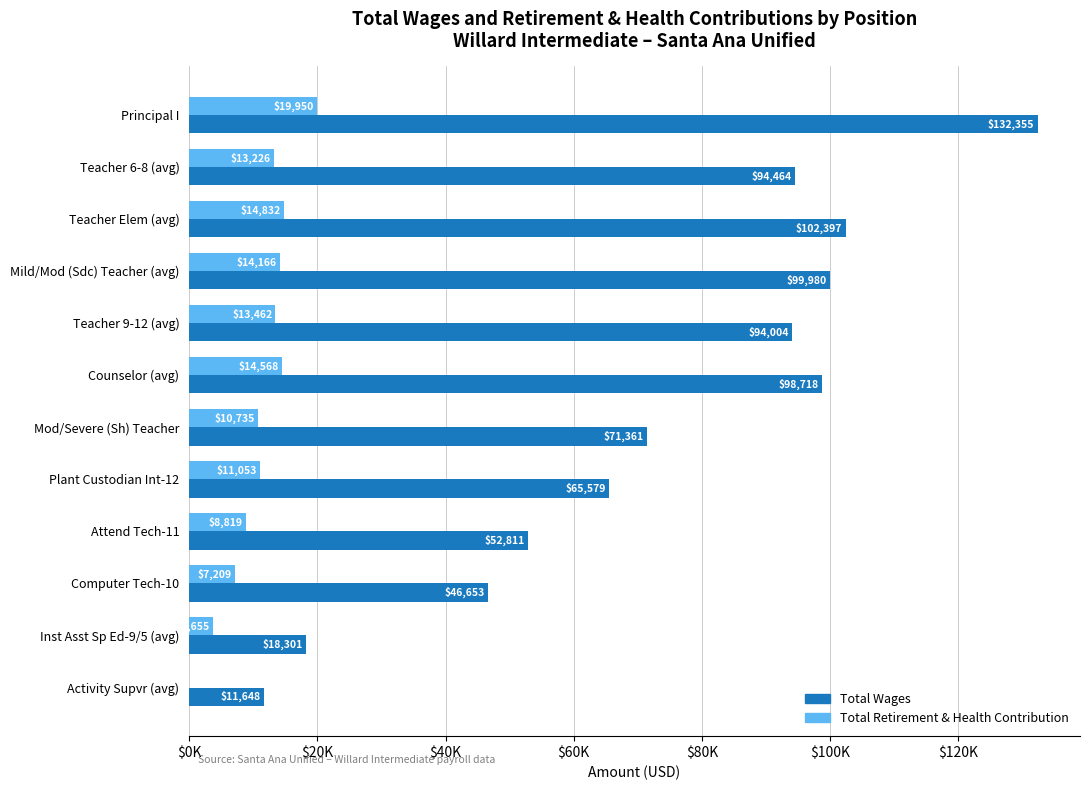

What are all the series names shown in the legend?

Total Wages, Total Retirement & Health Contribution